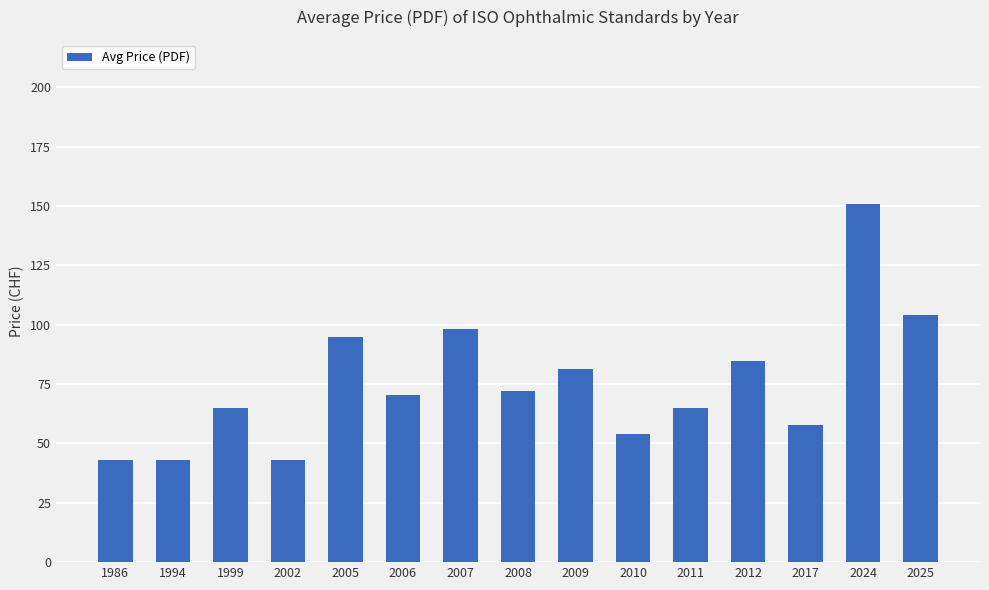

At which category does the chart reach its peak across all series?

2024